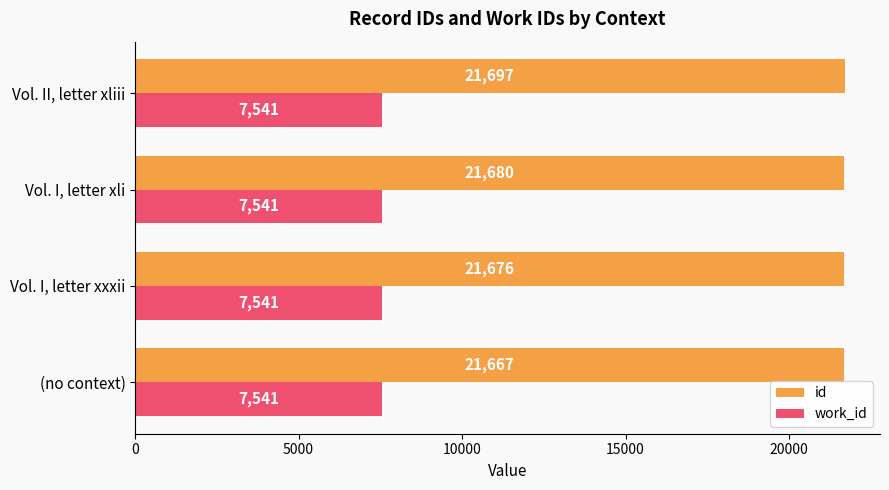

Where is id nearest to the value 21682?

Vol. I, letter xli